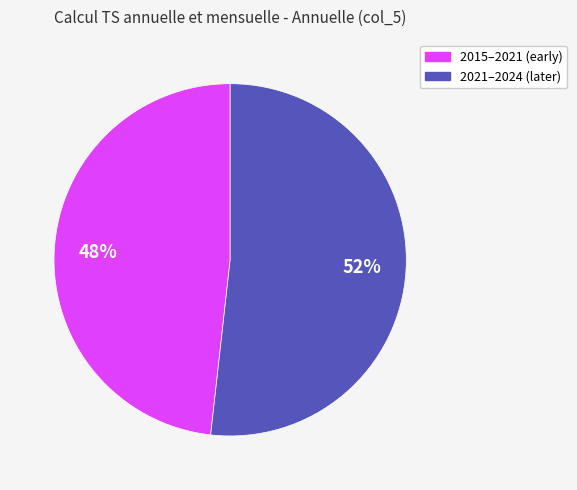

To the nearest percent, what is the average slice percentage?

50%